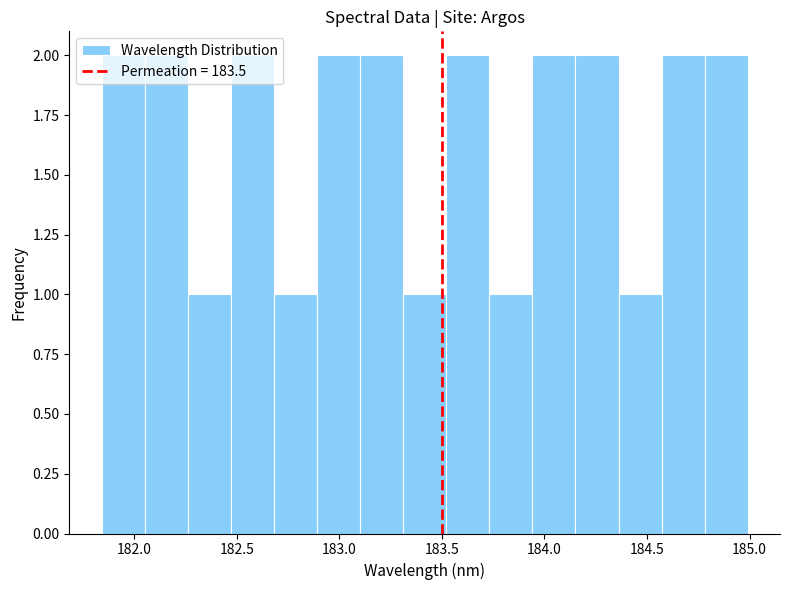

Reading left to right, transcribe this chart: for each bar, give the range it covers on the x-axis and its height. Neither the bar edges nor the heights are printed on the chart, so give them approximately, as read against the axes.

181.85 to 182.05: 2
182.05 to 182.25: 2
182.25 to 182.45: 1
182.45 to 182.70: 2
182.70 to 182.90: 1
182.90 to 183.10: 2
183.10 to 183.30: 2
183.30 to 183.50: 1
183.50 to 183.75: 2
183.75 to 183.95: 1
183.95 to 184.15: 2
184.15 to 184.35: 2
184.35 to 184.55: 1
184.55 to 184.80: 2
184.80 to 185.00: 2